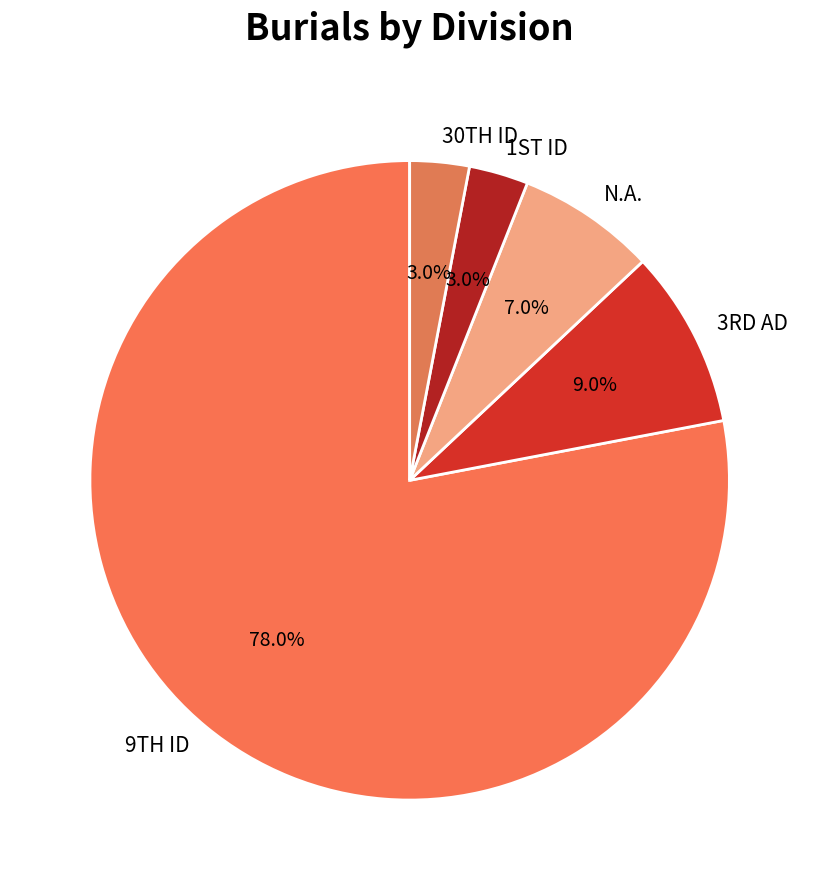

Which category has the biggest portion of the pie?

9TH ID